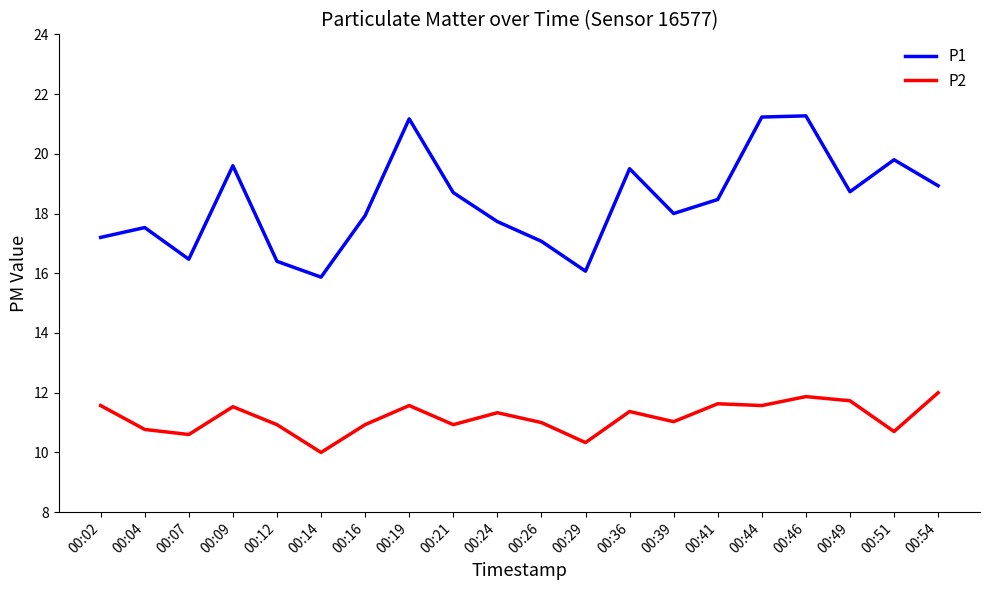

Is this an area chart (filled region under the line)?

No